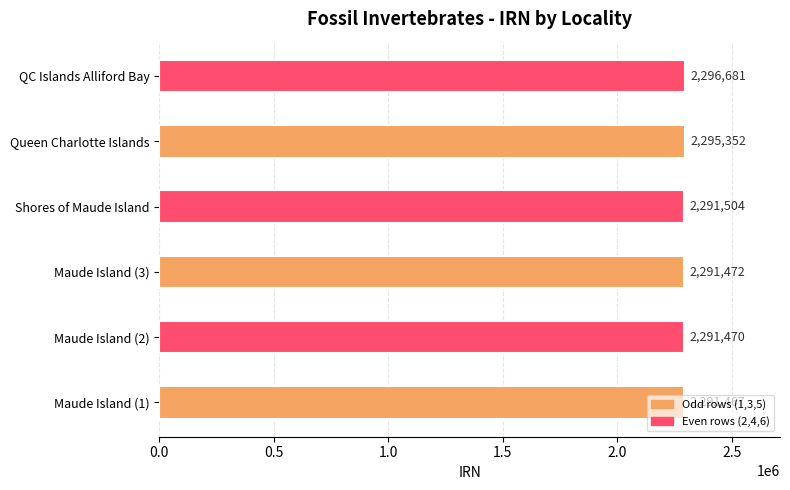

What is the sum of all values?

13757946